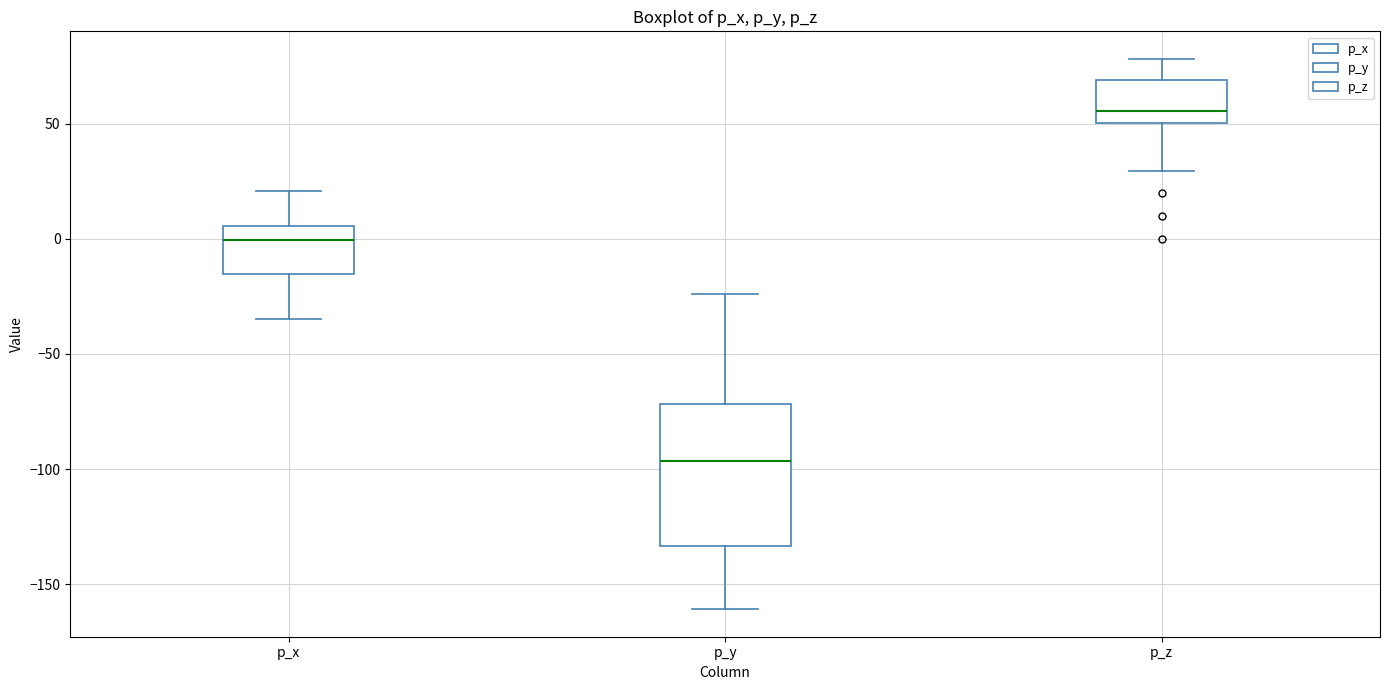

Reading left to right, transcribe this box plot: for each box, give where its median line is, the range the box spans, and where its two whiskers end, as read against the y-axis. The values are not printed on the chart, so give them approximately, as read against the axis.

p_x: median 0, box -15 to 5, whiskers -35 to 20
p_y: median -95, box -135 to -70, whiskers -160 to -25
p_z: median 55, box 50 to 70, whiskers 30 to 80